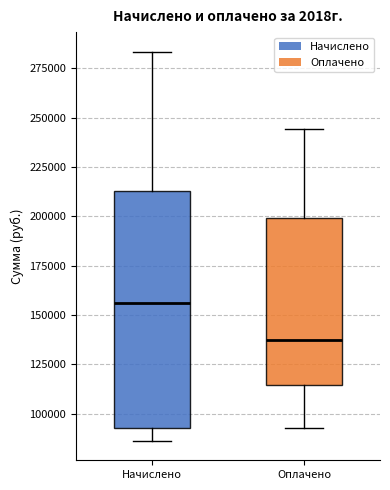

Where is the lower edge of the box for Оплачено on the y-axis? The values are not printed on the chart, so give them approximately, as read against the axis.

115000